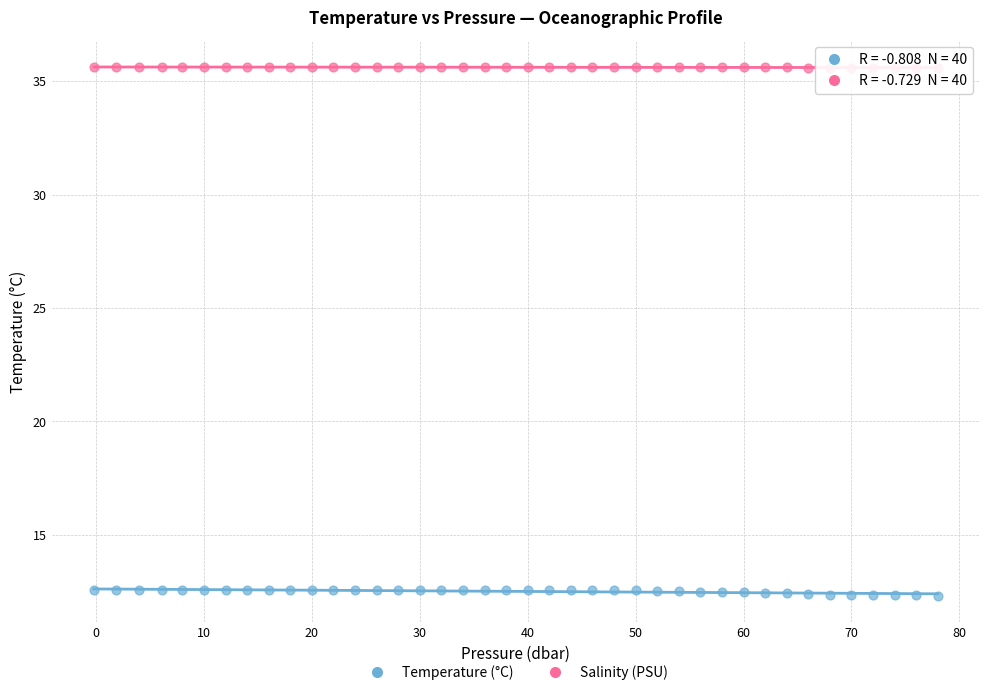

Across all data points, what is the range of X values (max minus min)?

78.2